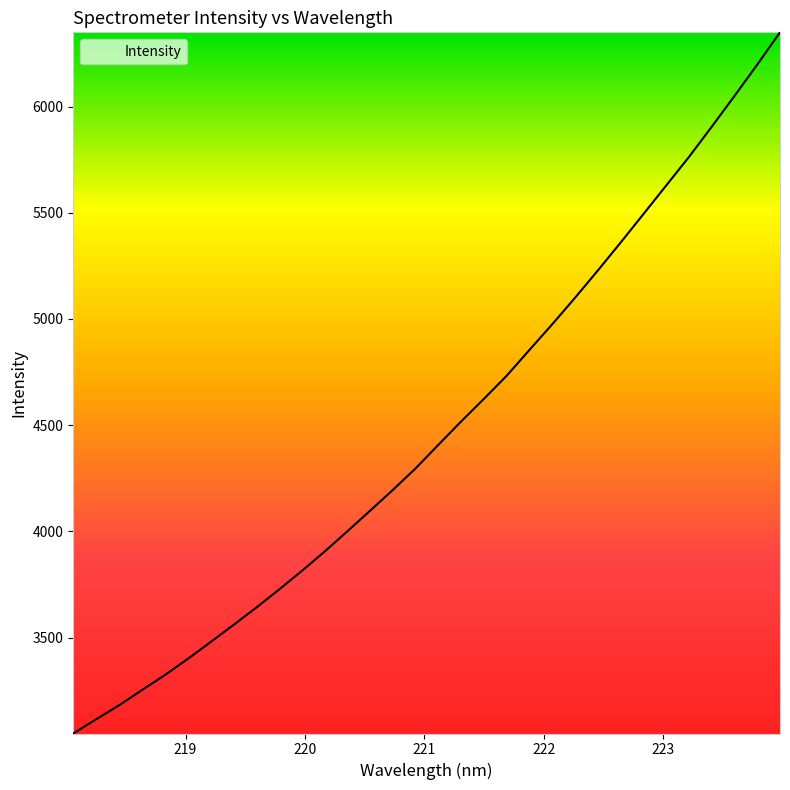

What is the minimum value shown in the chart?

3048.0